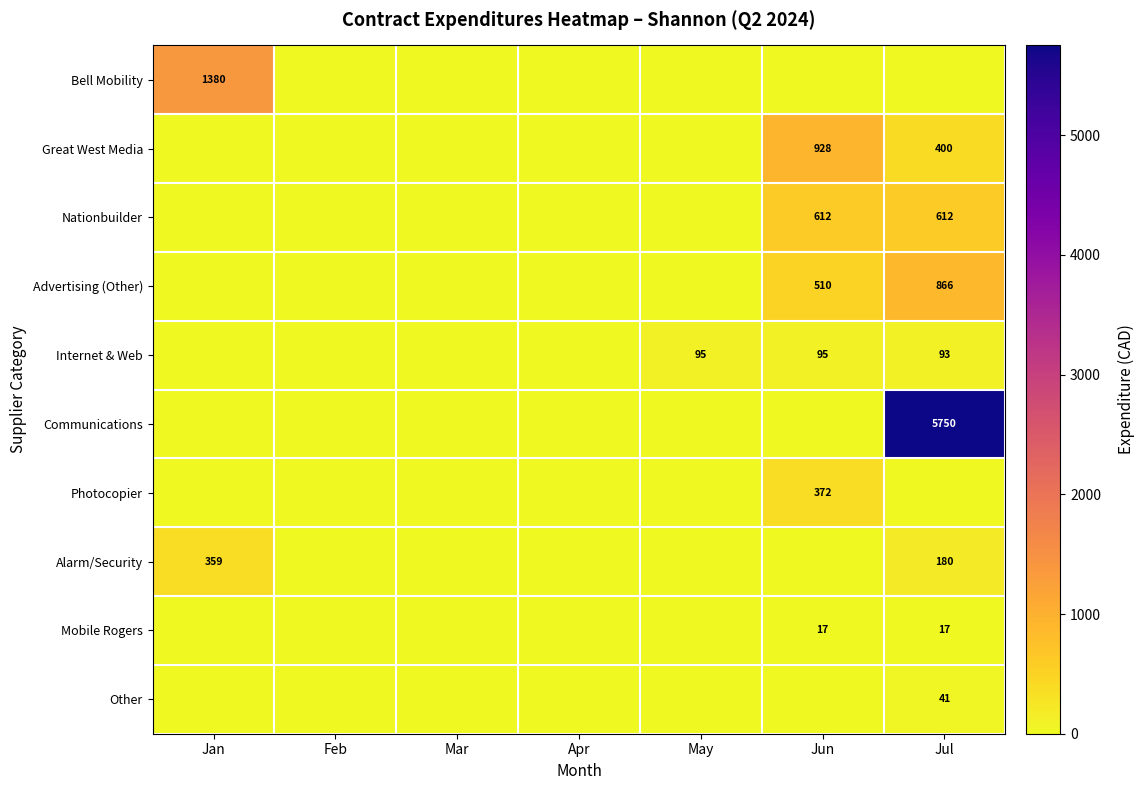

What is the spread (max minus min) of values at May?

94.9